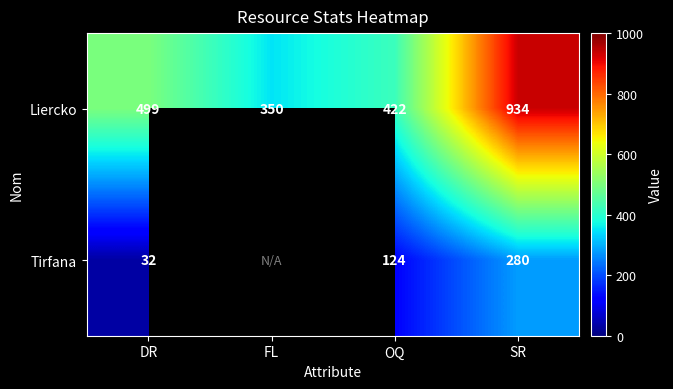

How many series are shown in this chart?

2